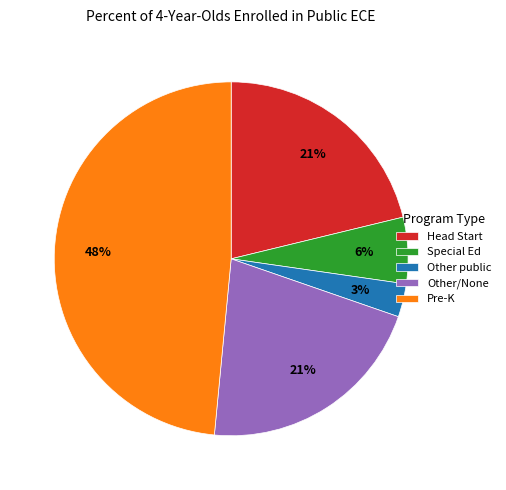

Which slice is the smallest?

Other public